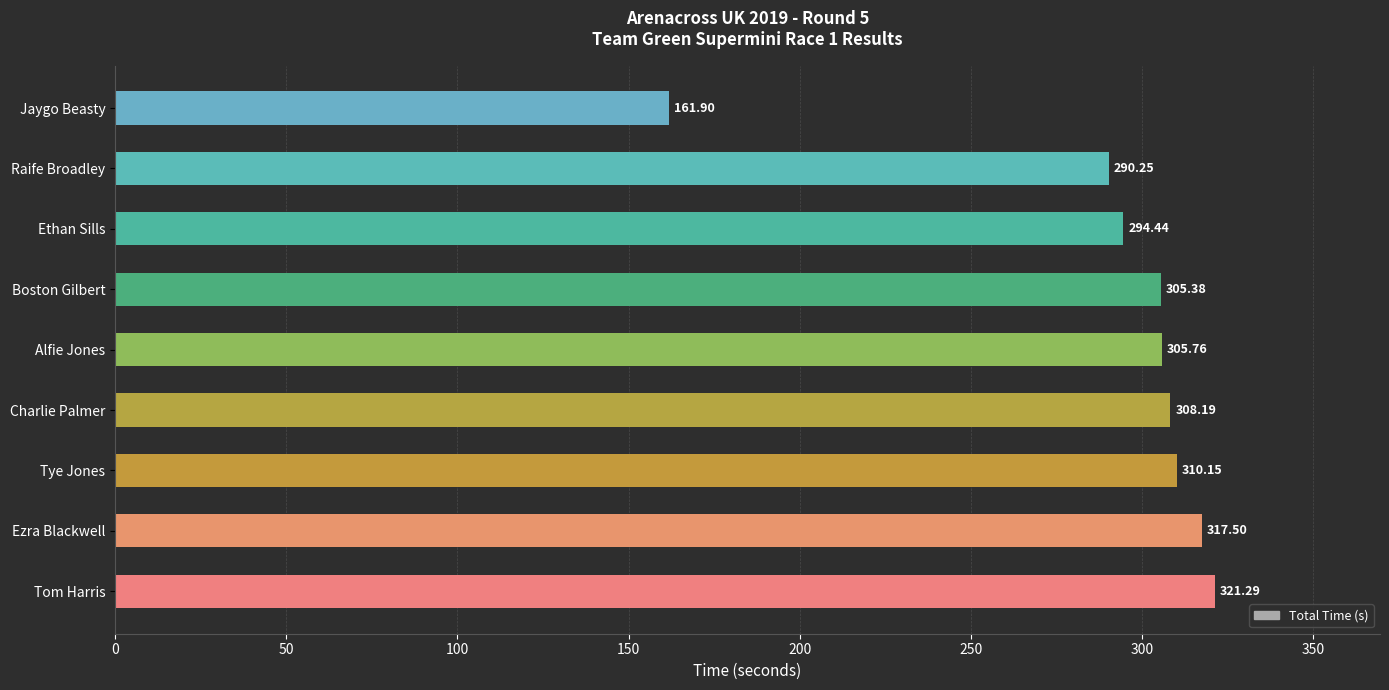

Rank the categories by value from highest to lowest.

Tom Harris, Ezra Blackwell, Tye Jones, Charlie Palmer, Alfie Jones, Boston Gilbert, Ethan Sills, Raife Broadley, Jaygo Beasty